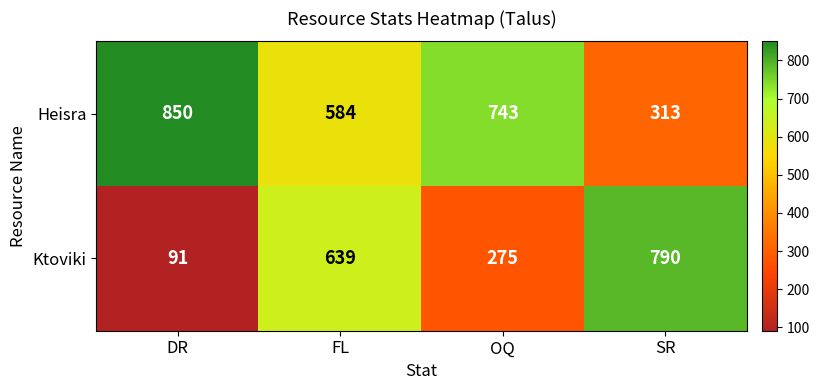

Is it true that Heisra equals 850 at DR?

True